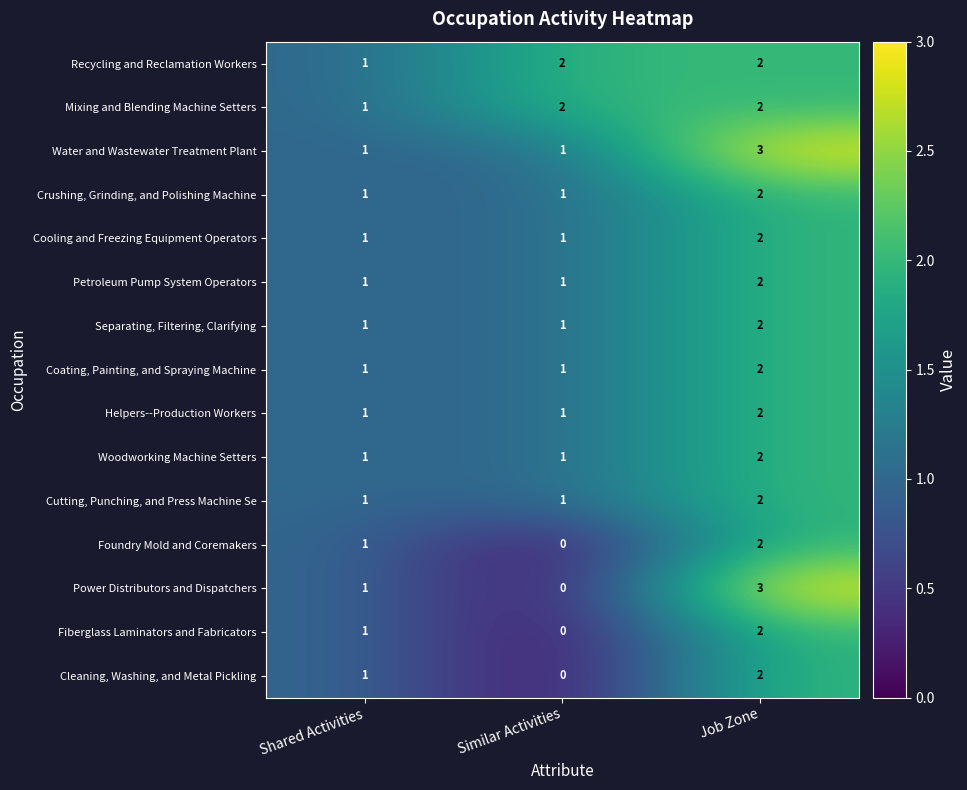

What is the greatest value displayed?

3